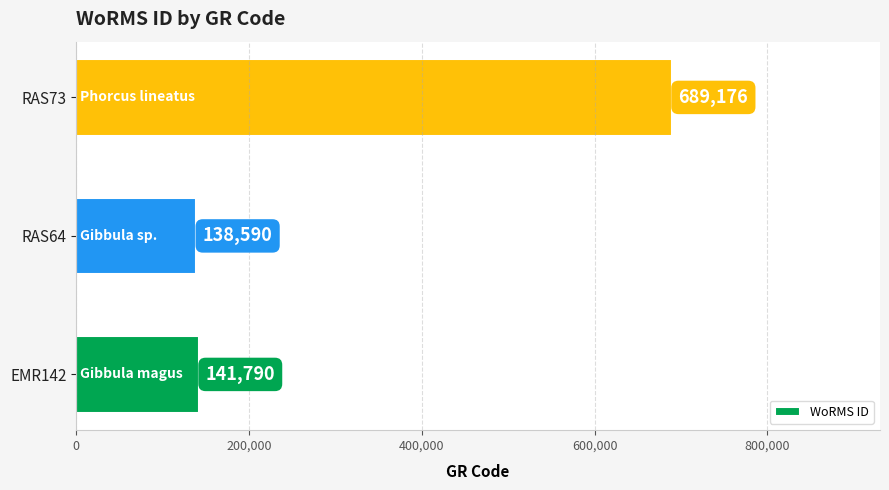

How many bars are there in total?

3